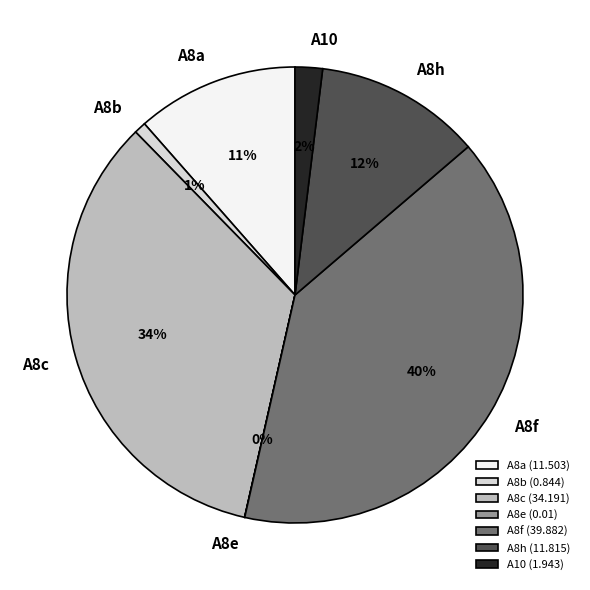

To the nearest percent, what is the difference between the largest and smallest slice percentages?

40%